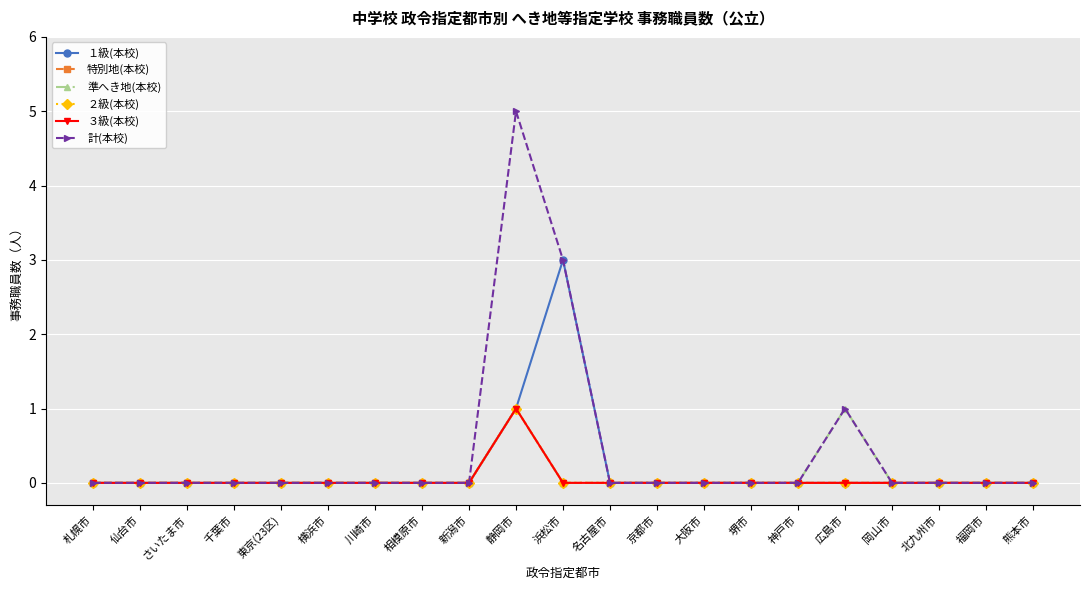

Does the chart have visible grid lines?

Yes